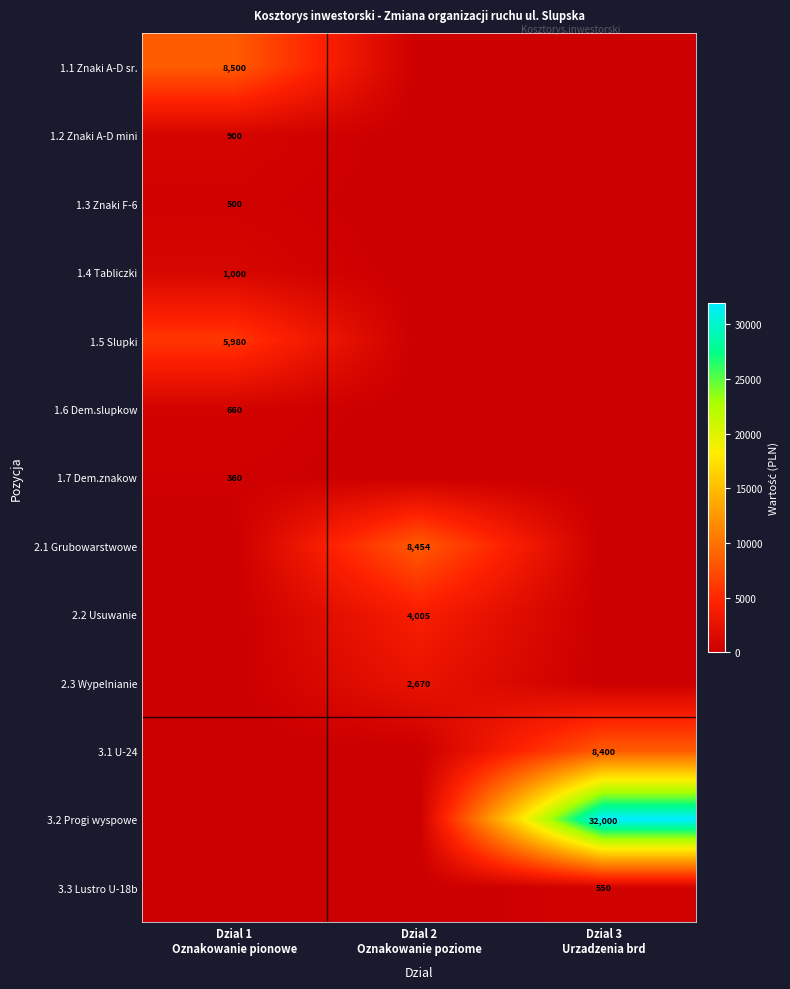

What is the sum of the 1.5 Slupki values at Dzial 1 Oznakowanie pionowe and Dzial 2 Oznakowanie poziome?

5980.0